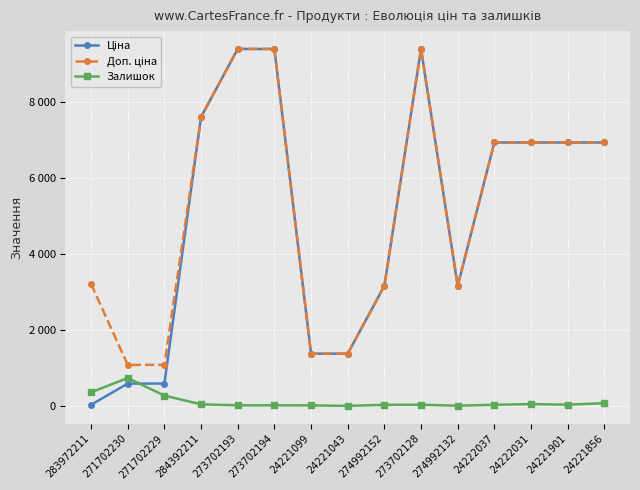

What is the greatest value displayed?

9384.0